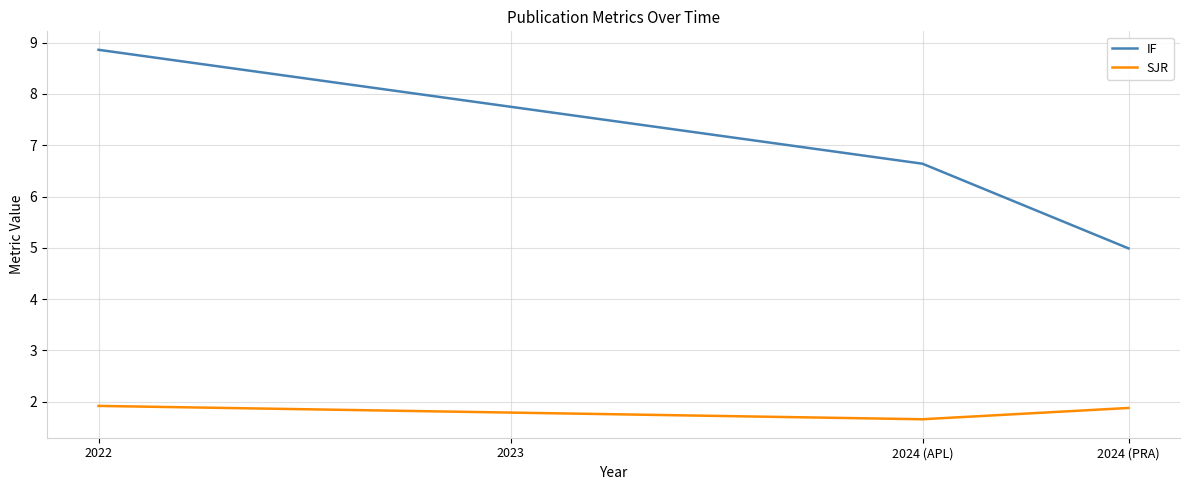

What is the difference between the maximum and minimum values in the SJR series?

0.3